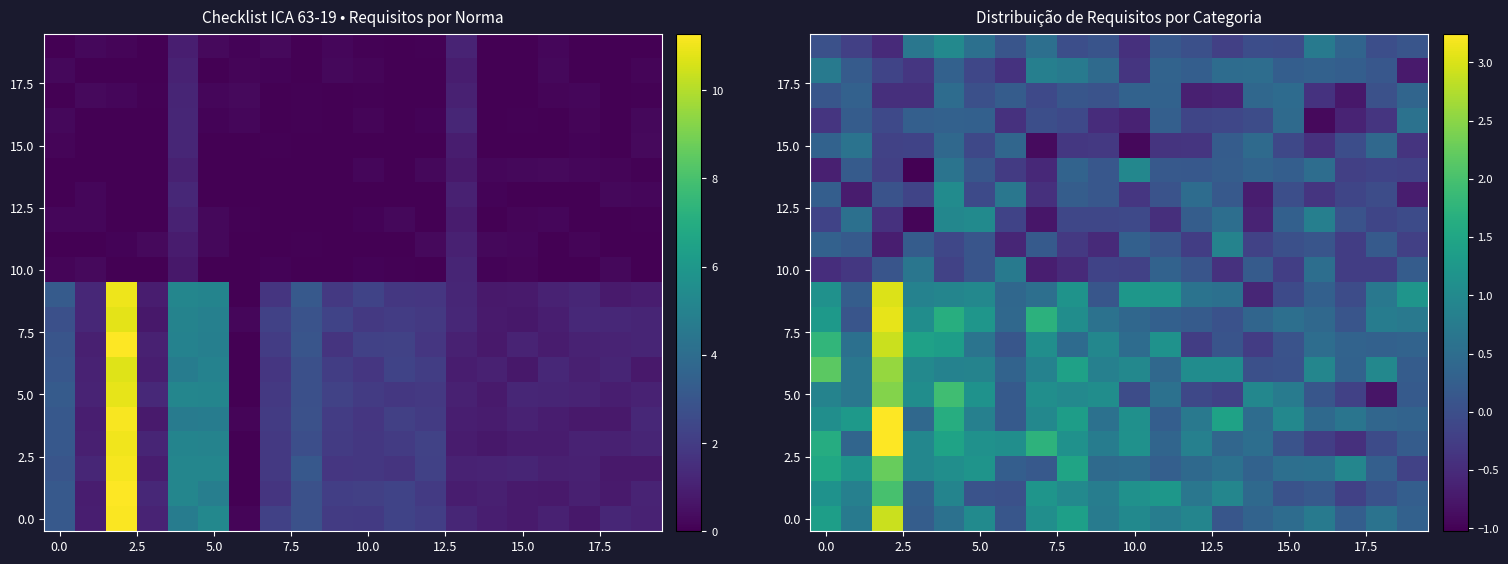

Count the number of data series in this chart.

20